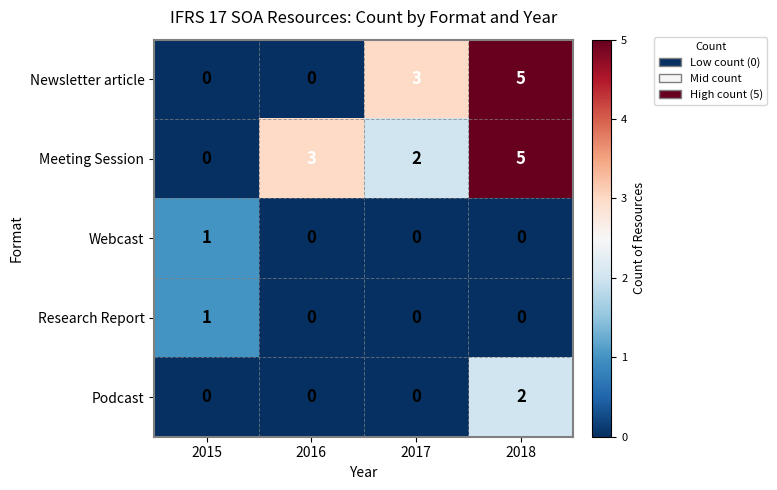

True or false: Webcast has a value of -1 at 2018.

False